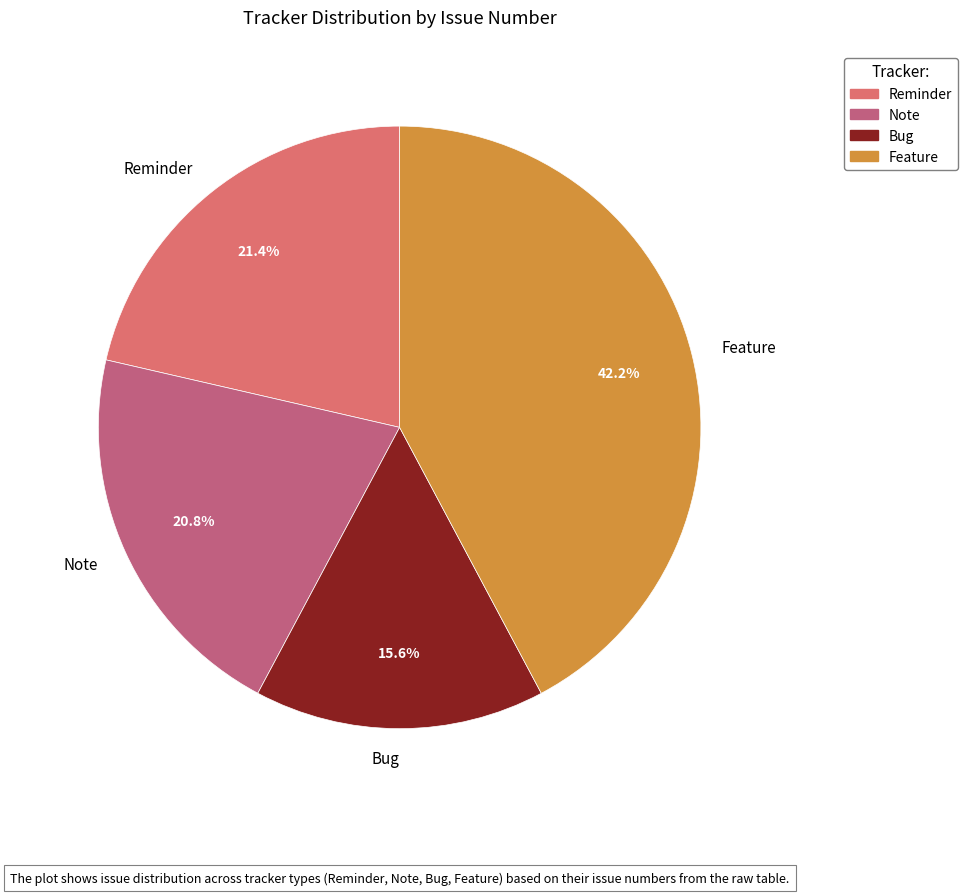

What is the largest slice in the pie chart?

Feature